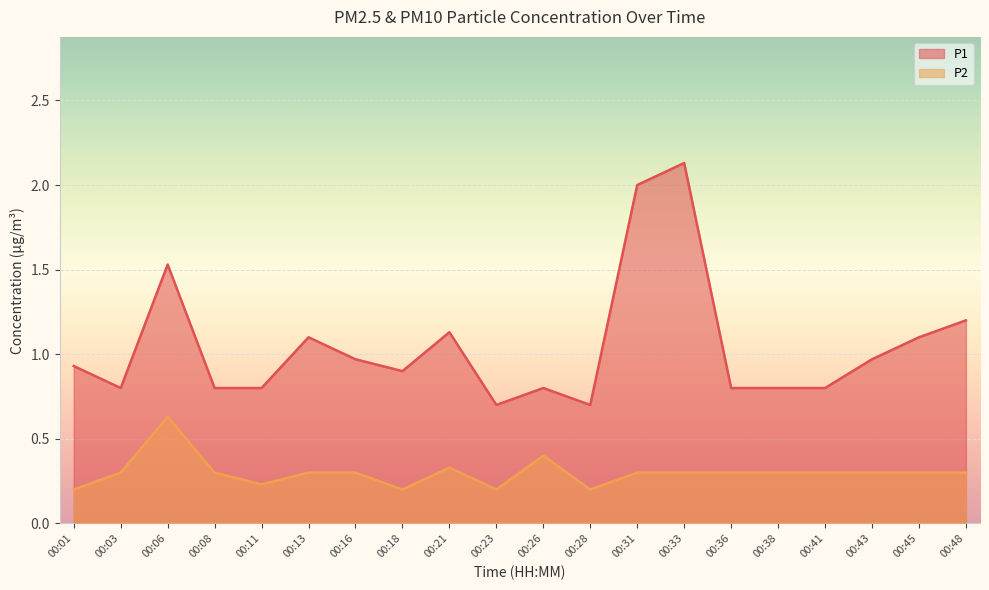

Reading right to left, extract all data points from this chart.

P1: 00:48=1.2	00:45=1.1	00:43=1.0	00:41=0.8	00:38=0.8	00:36=0.8	00:33=2.1	00:31=2.0	00:28=0.7	00:26=0.8	00:23=0.7	00:21=1.1	00:18=0.9	00:16=1.0	00:13=1.1	00:11=0.8	00:08=0.8	00:06=1.5	00:03=0.8	00:01=0.9
P2: 00:48=0.3	00:45=0.3	00:43=0.3	00:41=0.3	00:38=0.3	00:36=0.3	00:33=0.3	00:31=0.3	00:28=0.2	00:26=0.4	00:23=0.2	00:21=0.3	00:18=0.2	00:16=0.3	00:13=0.3	00:11=0.2	00:08=0.3	00:06=0.6	00:03=0.3	00:01=0.2